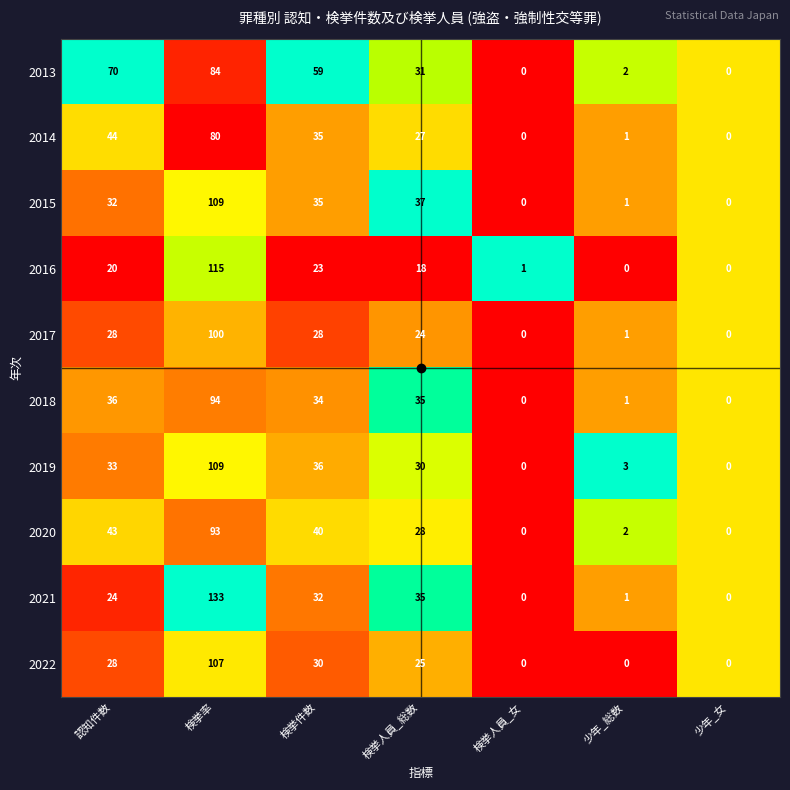

What is the sum of the 2020 values at 認知件数 and 検挙人員_女?

43